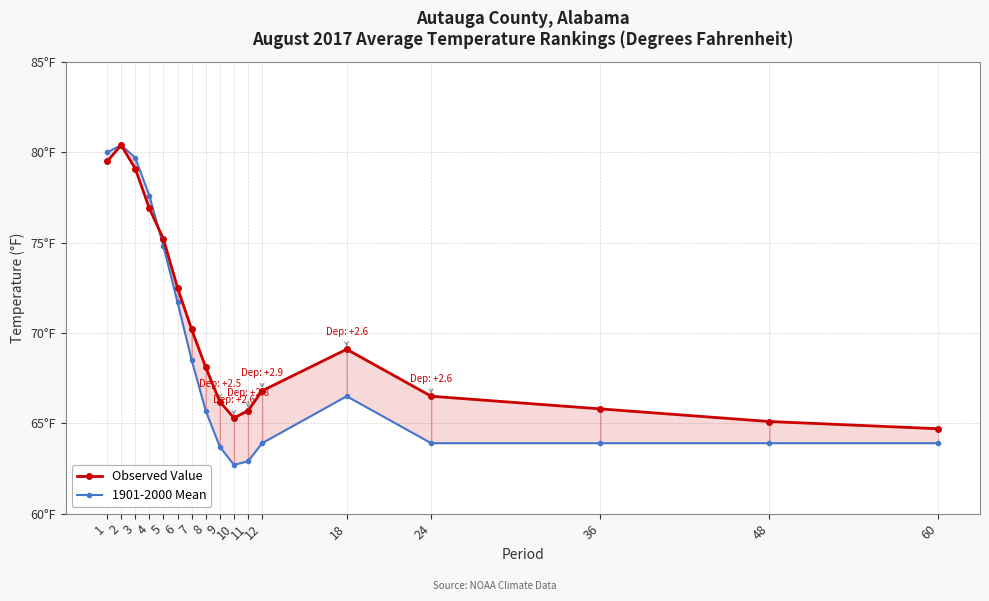

Between which two adjacent categories do 1901-2000 Mean and Observed Value first intersect?

4 and 5